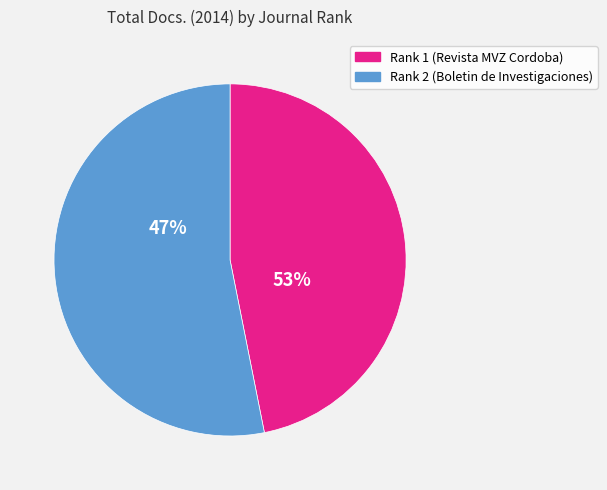

To the nearest percent, what is the combined percentage of Rank 1 (Revista MVZ Cordoba) and Rank 2 (Boletin de Investigaciones)?

100%